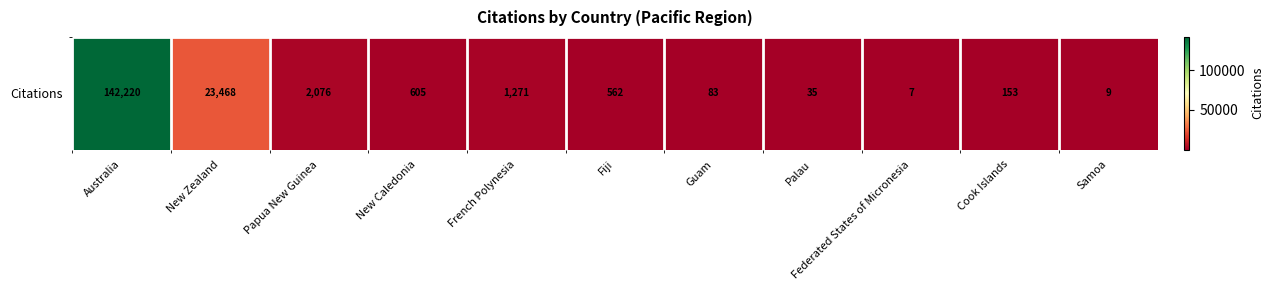

Which label corresponds to the smallest value in the chart?

Federated States of Micronesia